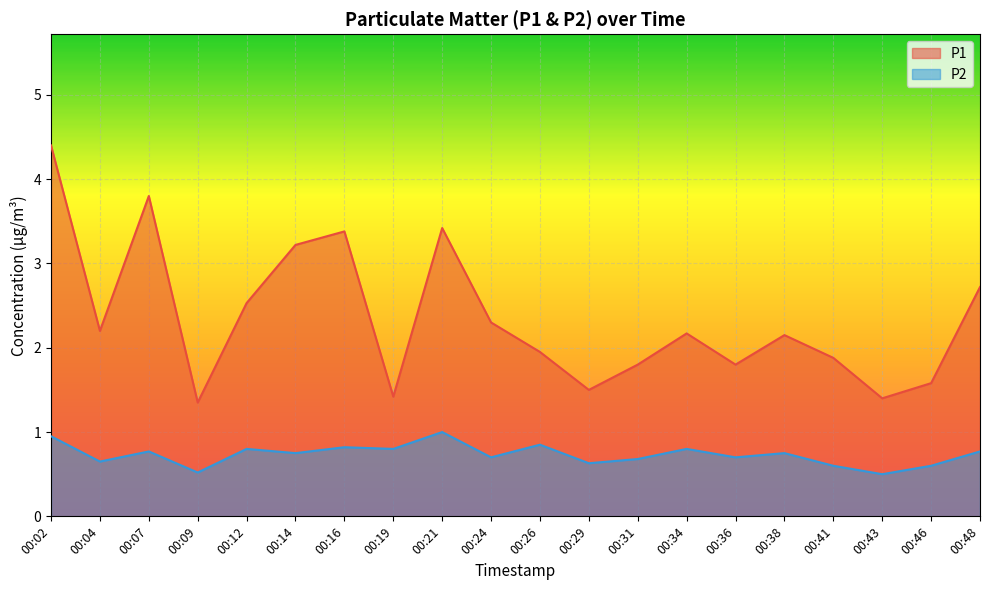

Rank the categories by P2 value from lowest to highest.

00:43, 00:09, 00:41, 00:46, 00:29, 00:04, 00:31, 00:24, 00:36, 00:14, 00:38, 00:07, 00:48, 00:12, 00:19, 00:34, 00:16, 00:26, 00:02, 00:21